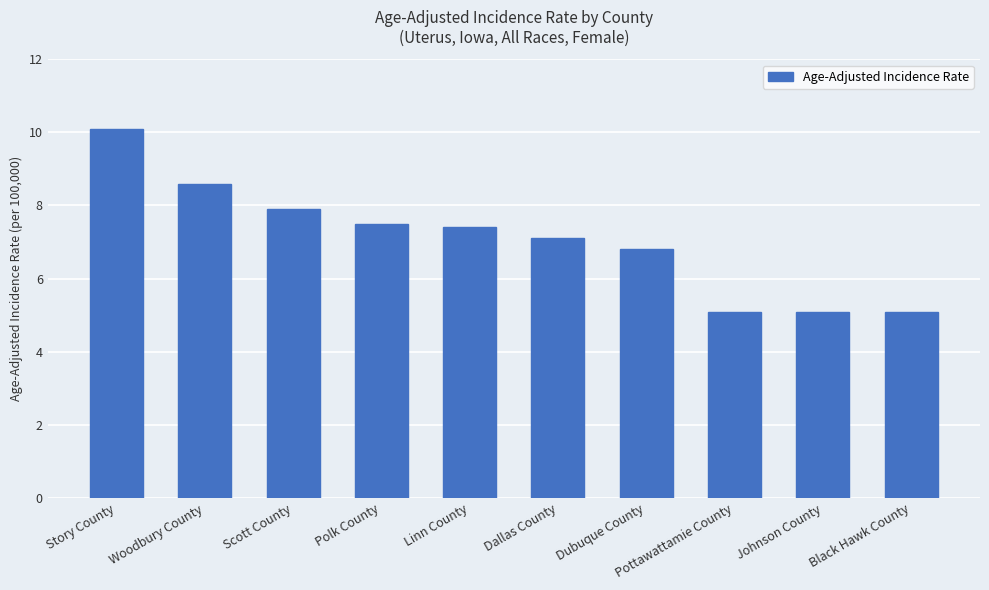

What is the change in value from Dubuque County to Black Hawk County?

-1.7